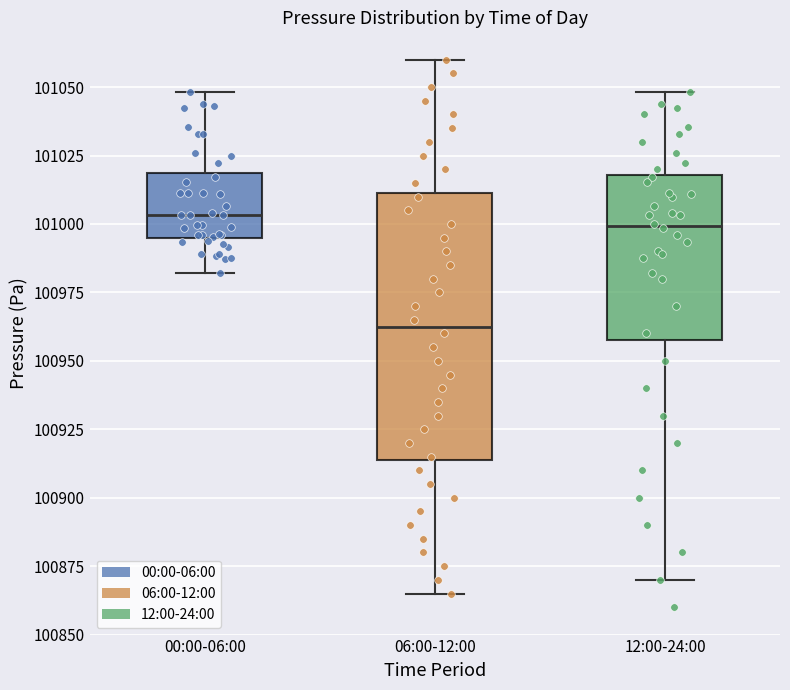

Reading left to right, read every box against the y-axis: the position of its median line, the range the box covers, and the ends of its whiskers. The values are not printed on the chart, so give them approximately, as read against the axis.

00:00-06:00: median 101005, box 100995 to 101020, whiskers 100980 to 101050
06:00-12:00: median 100965, box 100915 to 101010, whiskers 100865 to 101060
12:00-24:00: median 101000, box 100960 to 101020, whiskers 100870 to 101050